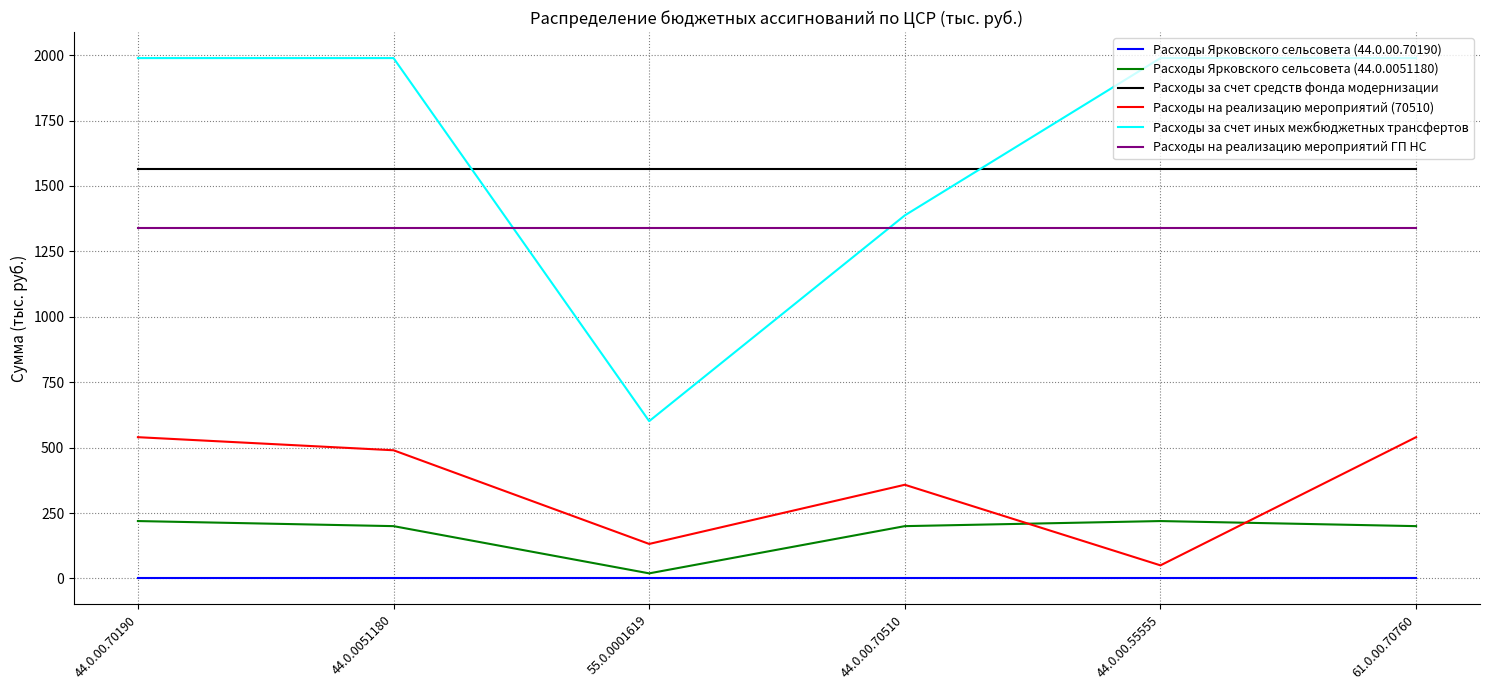

What is the difference between the Расходы на реализацию мероприятий (70510) values at 44.0.0051180 and 44.0.00.55555?

439.9